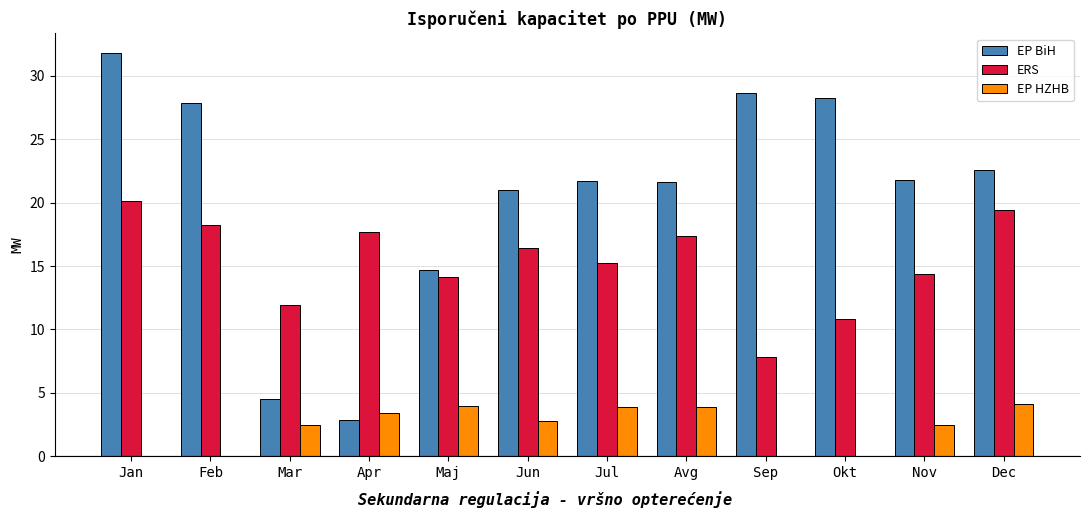

What is the maximum value shown in the chart?

31.8